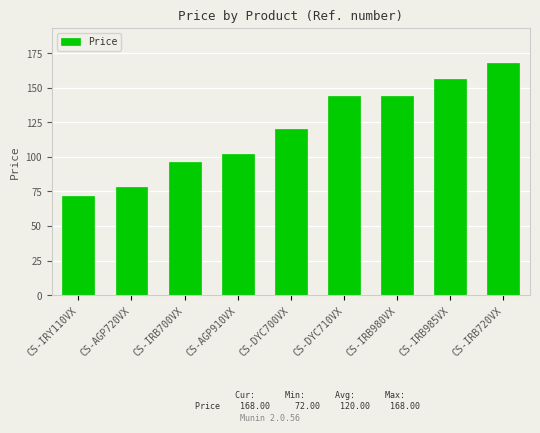

What is the sum of all values?

1080